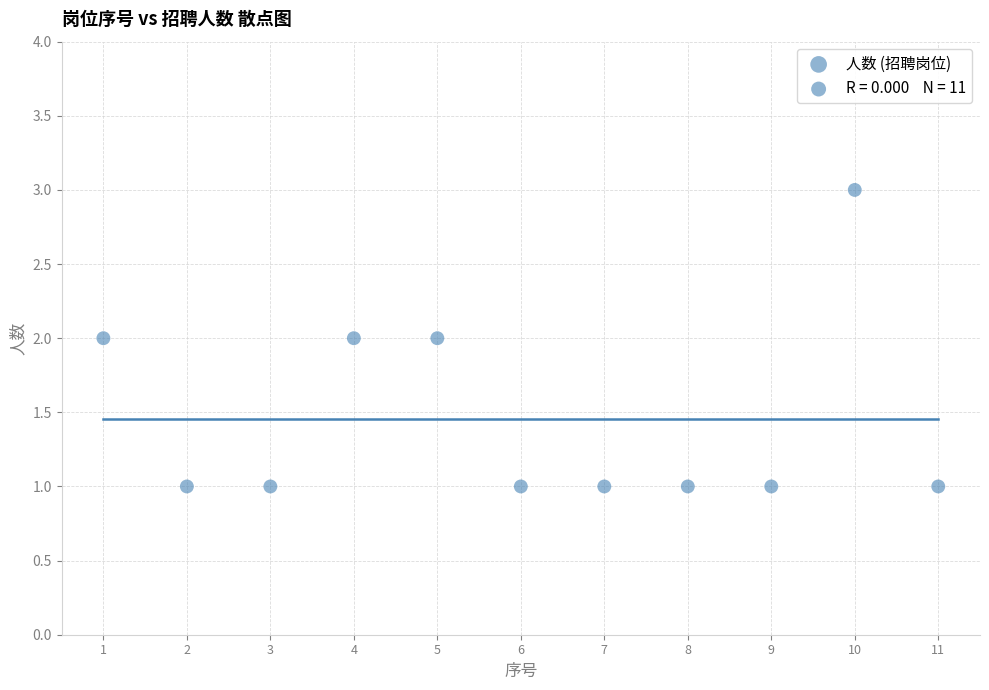

What is the average X value?

6